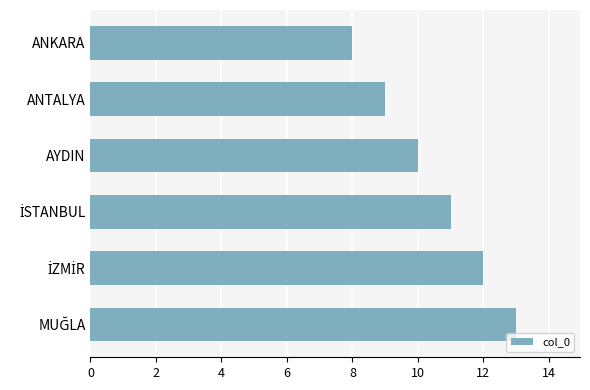

What is the ratio of the value at ANKARA to the value at AYDIN?

0.8